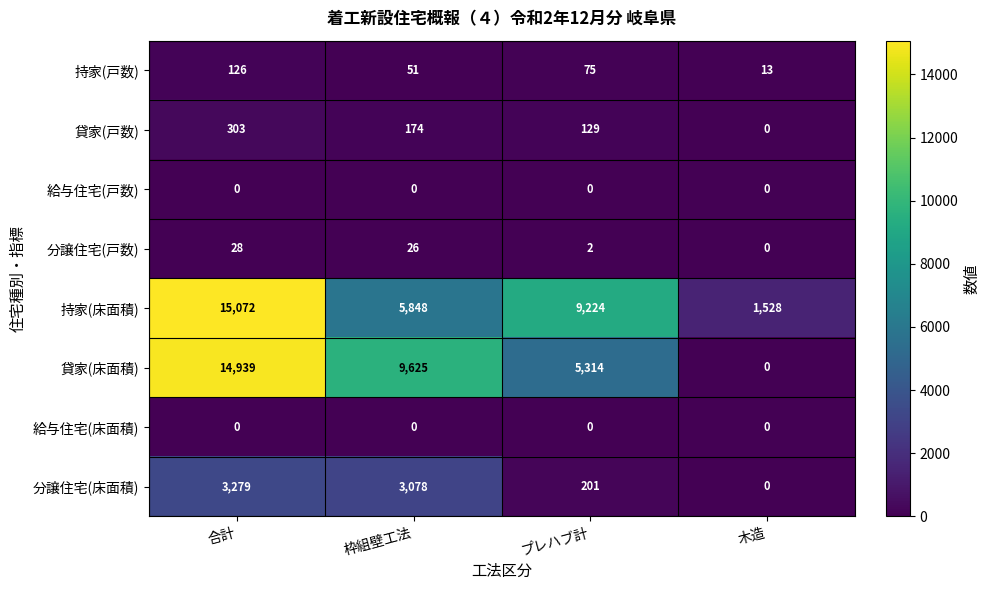

True or false: 給与住宅(床面積) has a value of 0 at プレハブ計.

True